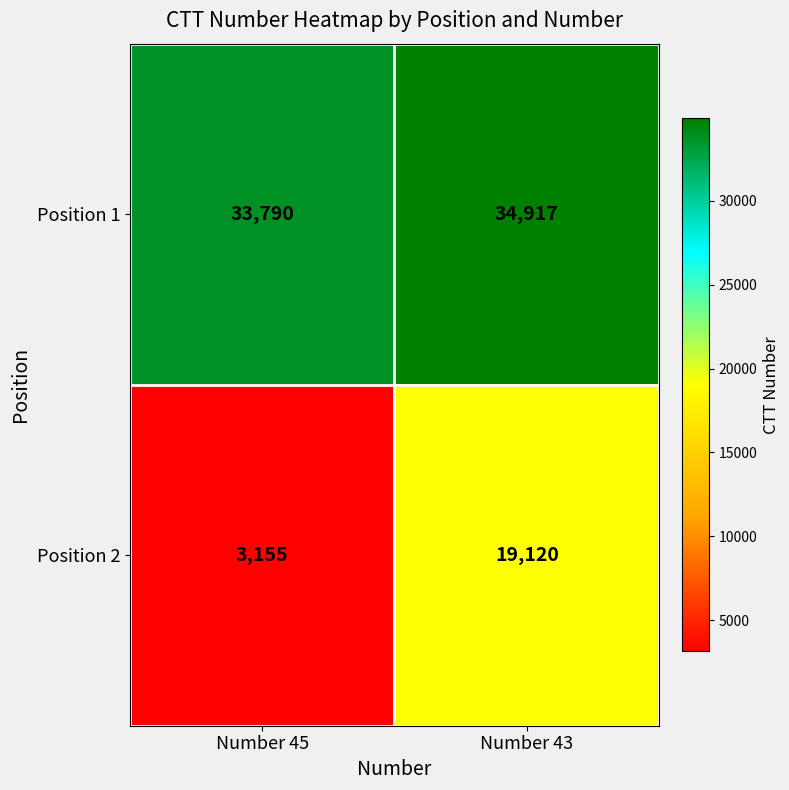

Where is Position 2 nearest to the value 11137?

Number 45